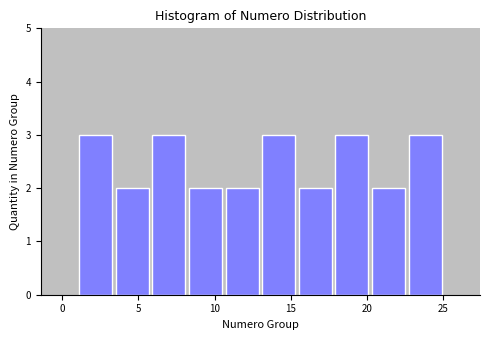

Reading left to right, transcribe this chart: for each bar, give the range it covers on the x-axis and its height. Neither the bar edges nor the heights are printed on the chart, so give them approximately, as read against the axes.

1.0 to 3.4: 3
3.4 to 5.8: 2
5.8 to 8.2: 3
8.2 to 10.6: 2
10.6 to 13.0: 2
13.0 to 15.4: 3
15.4 to 17.8: 2
17.8 to 20.2: 3
20.2 to 22.6: 2
22.6 to 25.0: 3